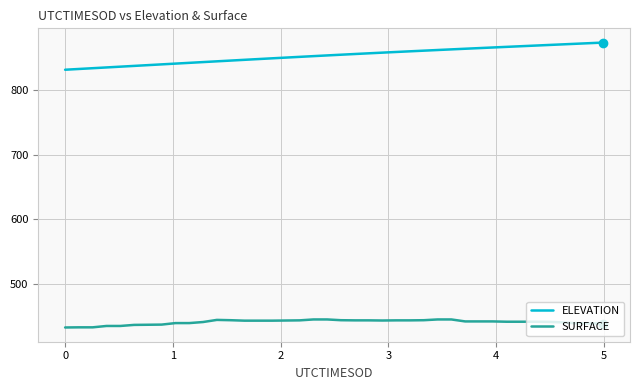

What is the difference between the maximum and minimum values in the SURFACE series?

12.4